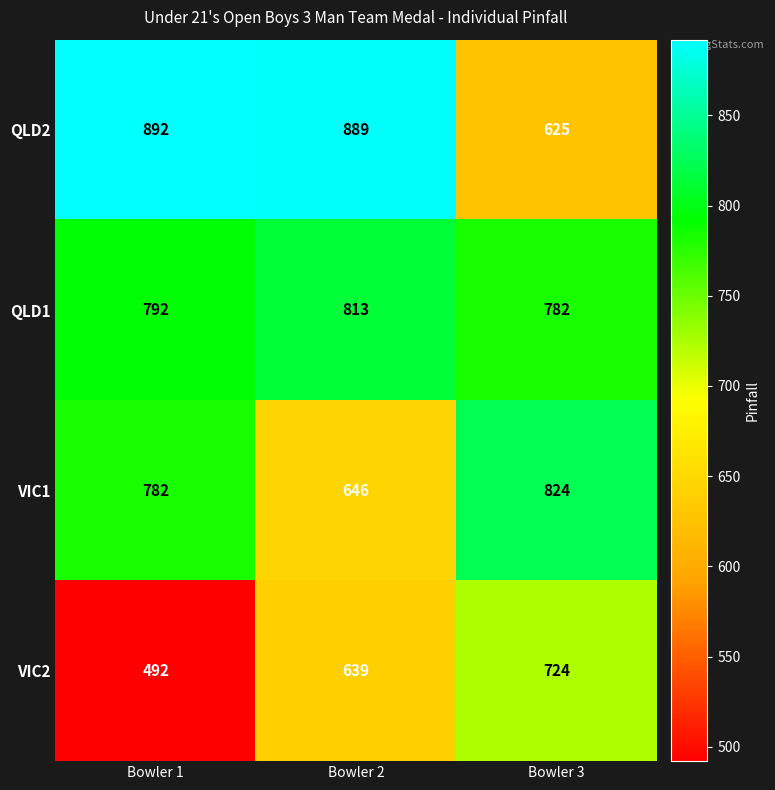

Reading left to right, what are all the values shown in this chart?

QLD2: 892	889	625
QLD1: 792	813	782
VIC1: 782	646	824
VIC2: 492	639	724